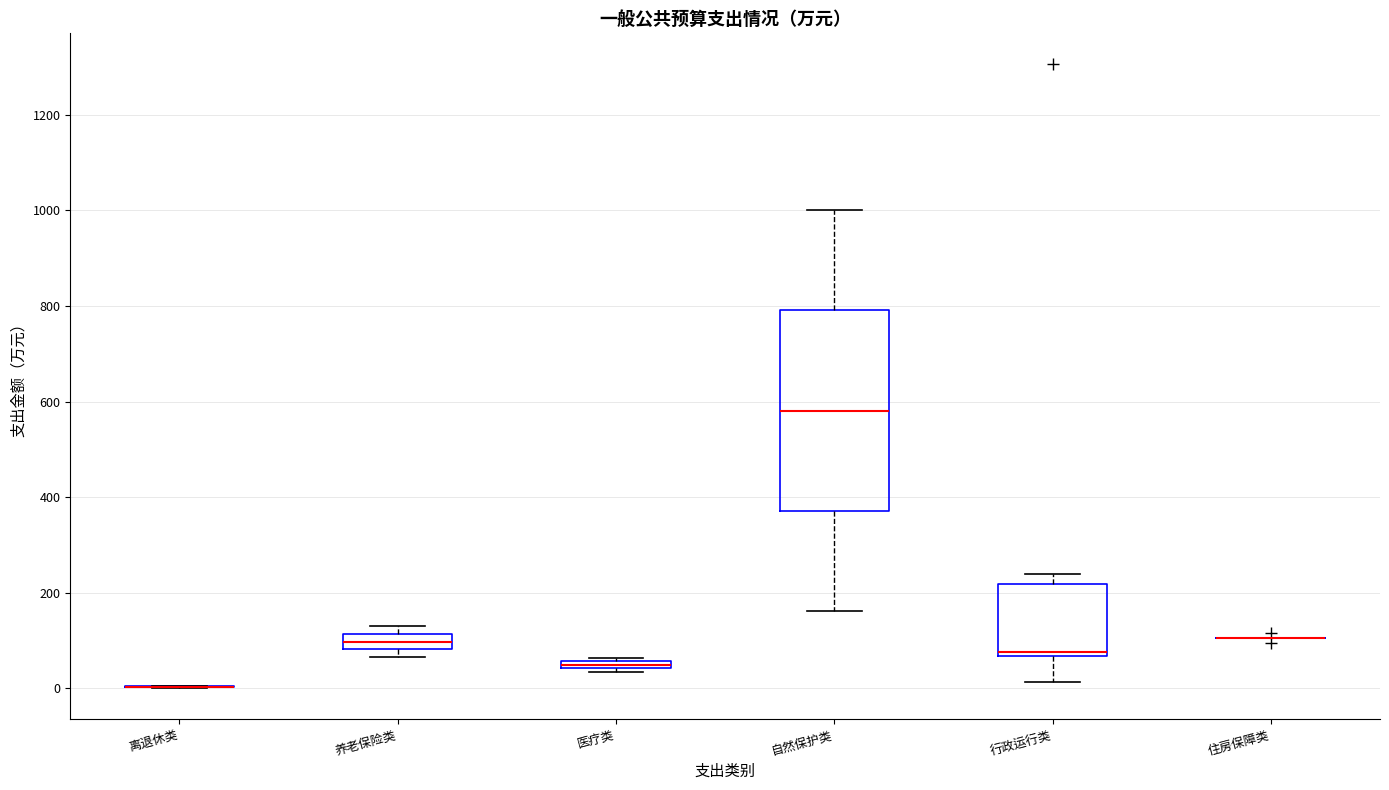

Where is the upper edge of the box for 养老保险类 on the y-axis? The values are not printed on the chart, so give them approximately, as read against the axis.

120